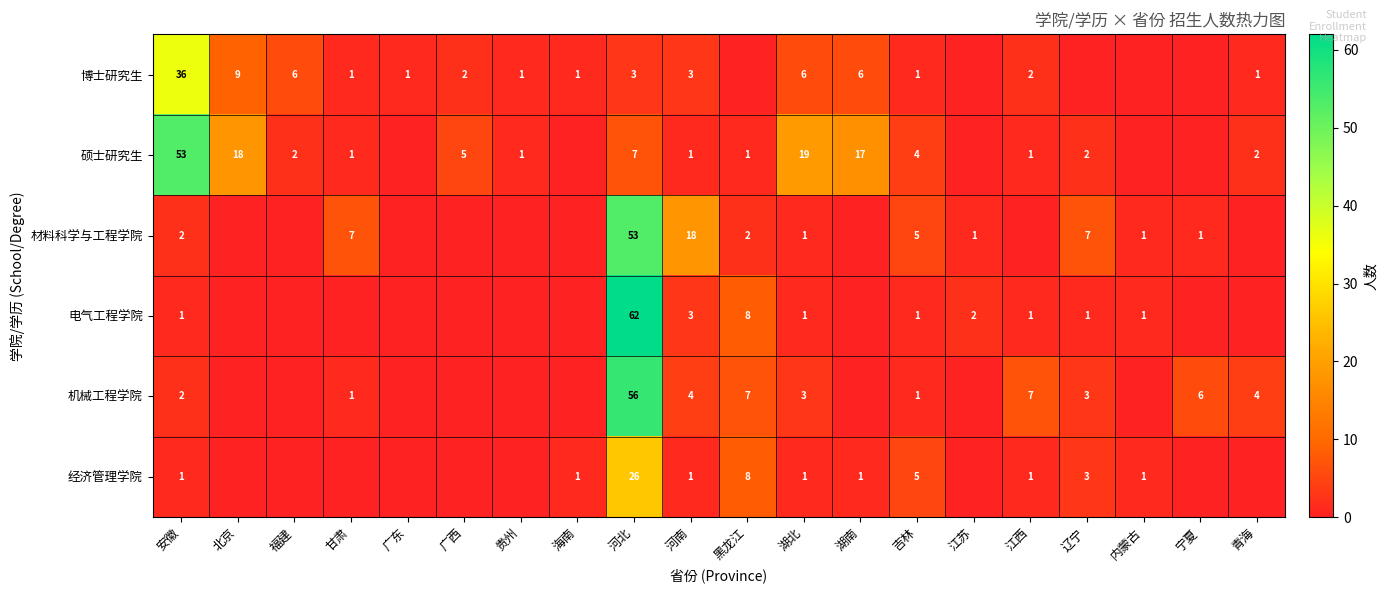

Is the value of 材料科学与工程学院 at 辽宁 greater than the value of 经济管理学院 at 安徽?

Yes